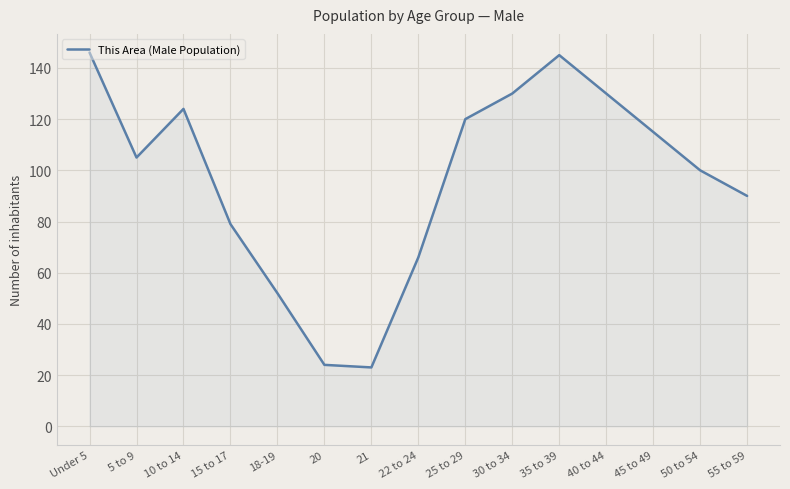

The chart shows a value of 53 at 15 to 17. True or false?

False